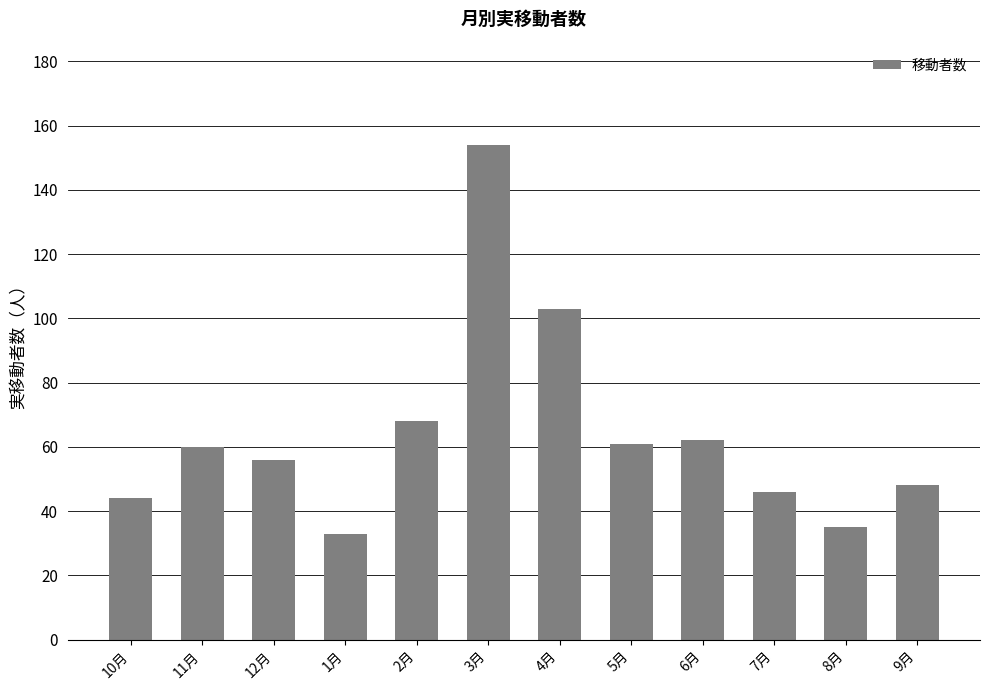

What position from the right is 5月?

5